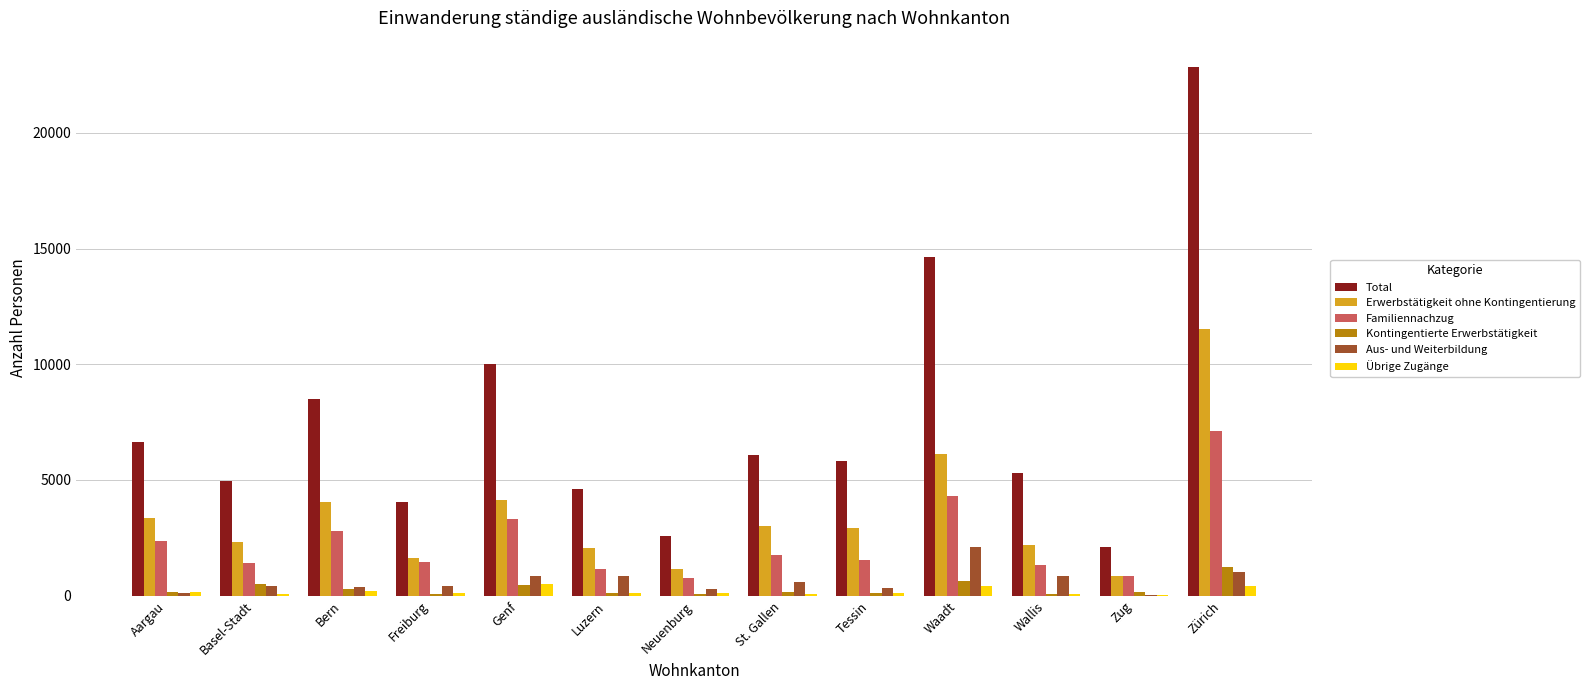

Does the chart contain stacked bars?

No